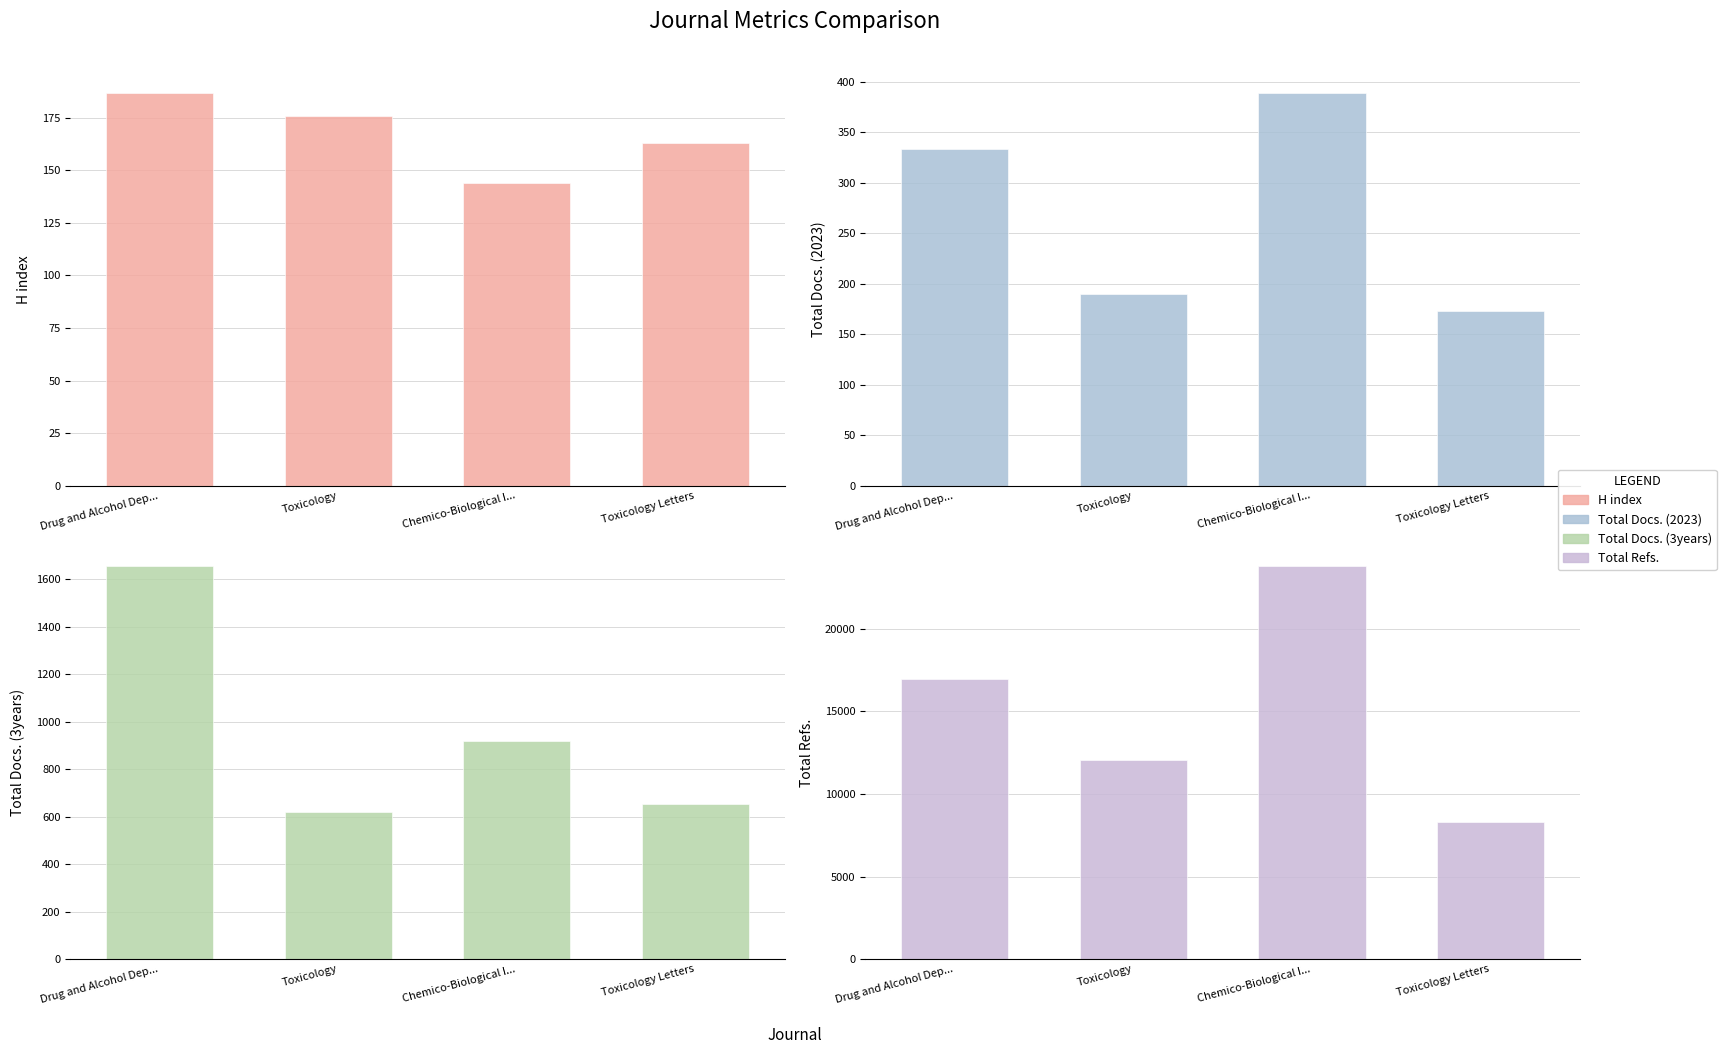

Which category has the lowest value across all series?

Chemico-Biological I...